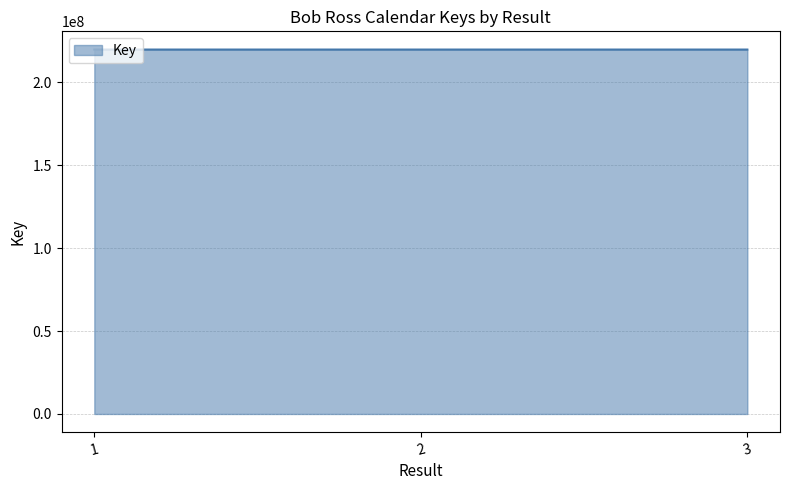

The chart shows a value of 301241584 at 3. True or false?

False